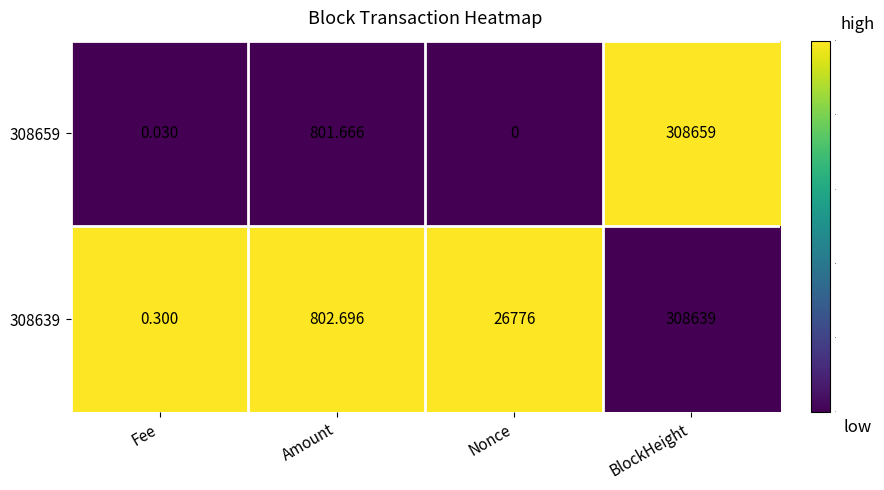

At which category is the sum across all series the highest?

BlockHeight